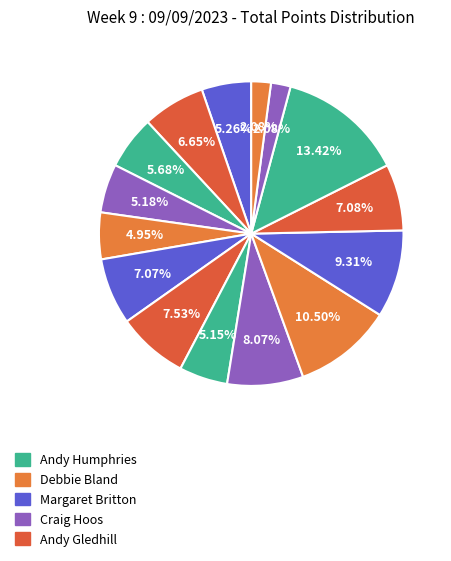

How many slices are in this pie chart?

15